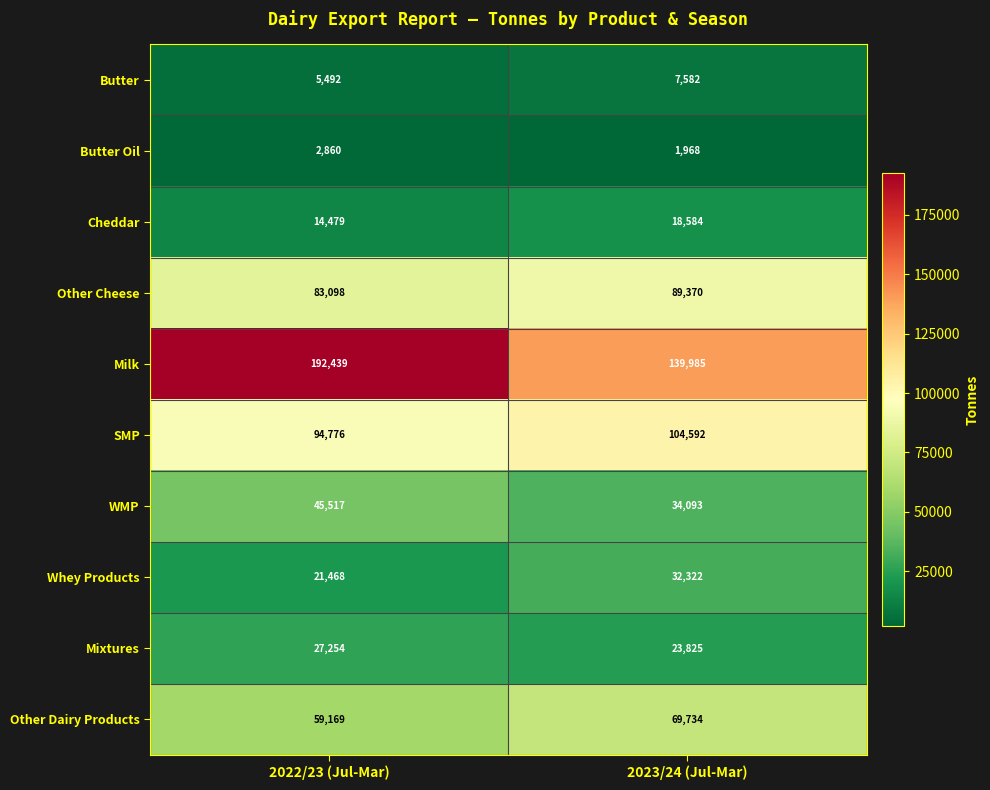

What is the maximum value shown in the chart?

192439